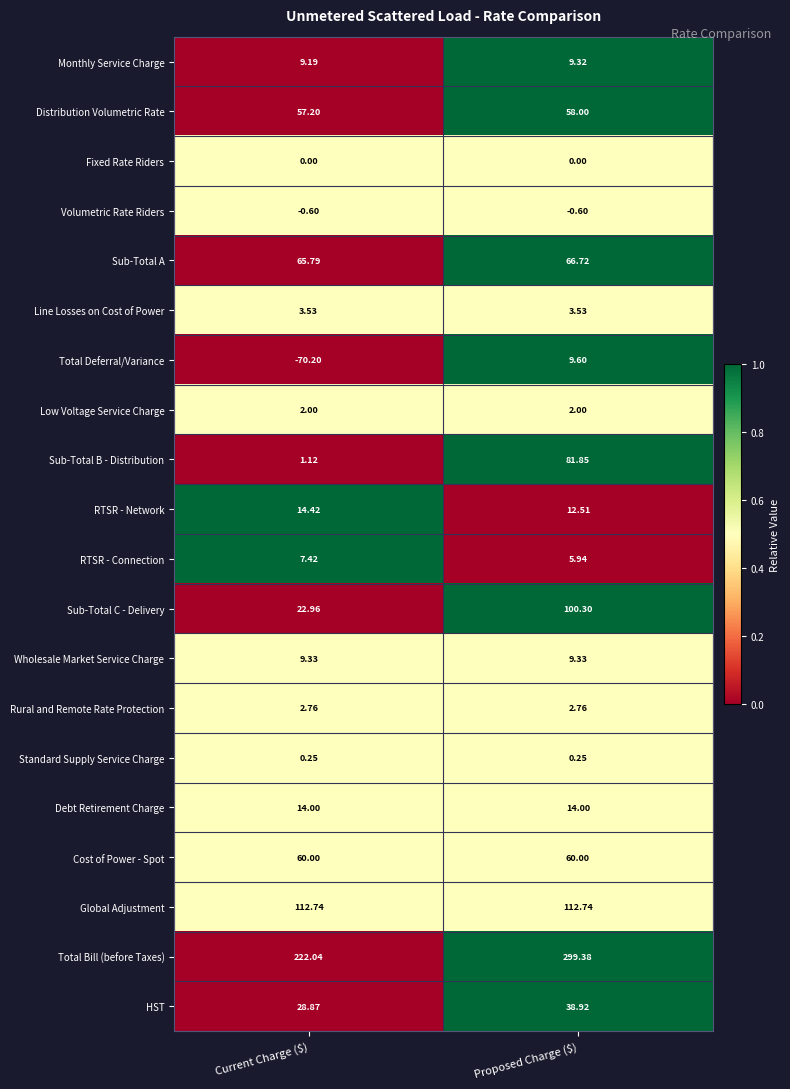

Which category has the lowest value across all series?

Current Charge ($)